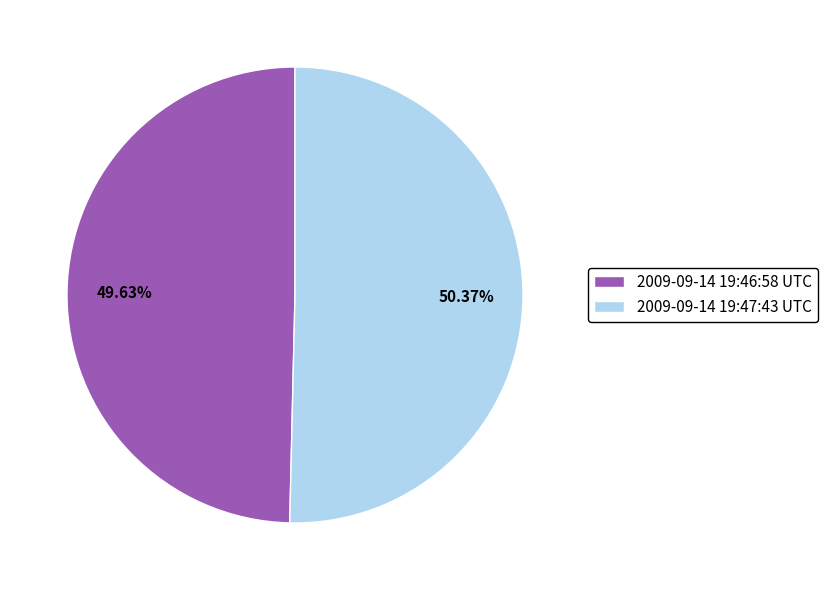

Between 2009-09-14 19:46:58 UTC and 2009-09-14 19:47:43 UTC, which is larger?

2009-09-14 19:47:43 UTC